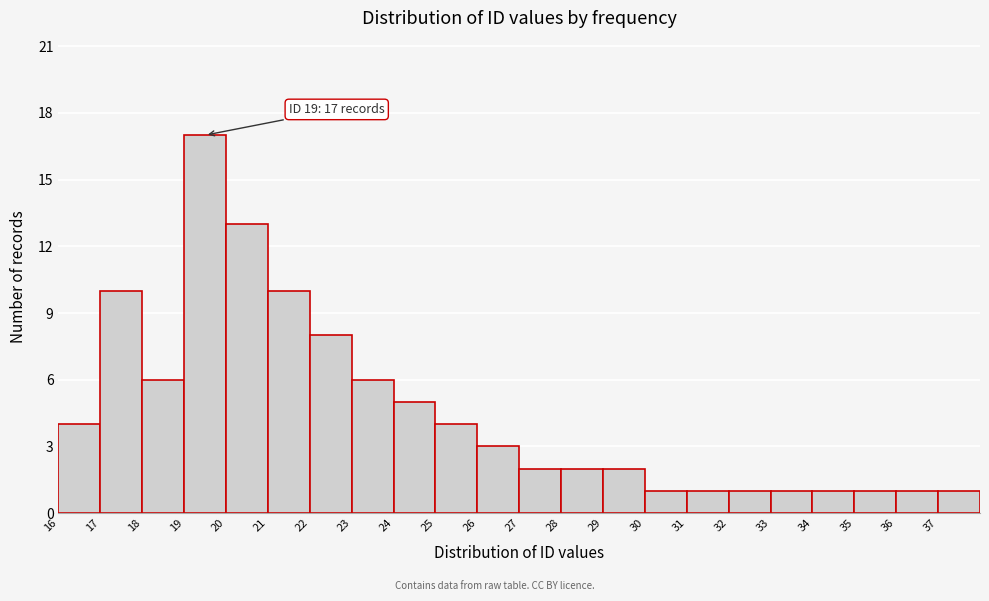

Over which range of the x-axis is the bar tallest?

19 to 20